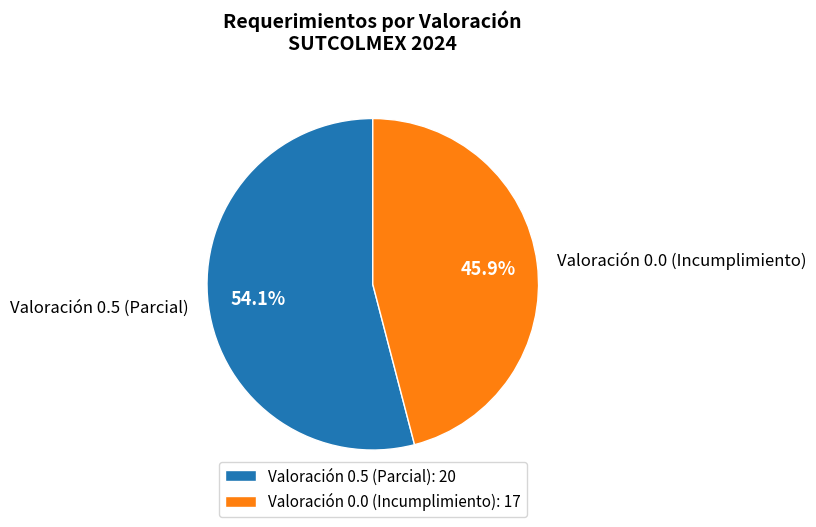

Approximately how many times larger is the value at Valoración 0.5 (Parcial) compared to Valoración 0.0 (Incumplimiento)?

1.2